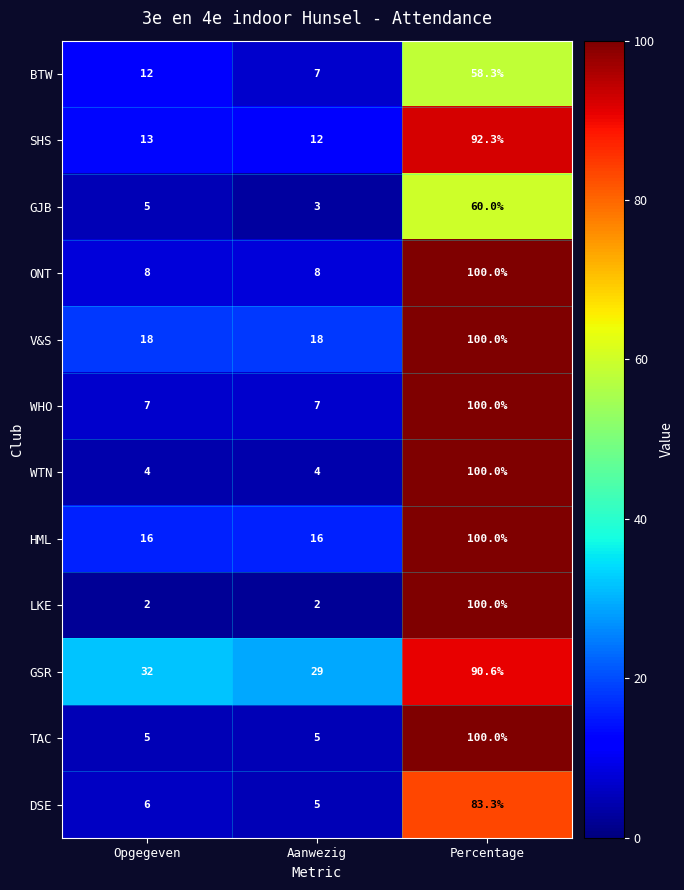

At which label is SHS closest to 52?

Opgegeven